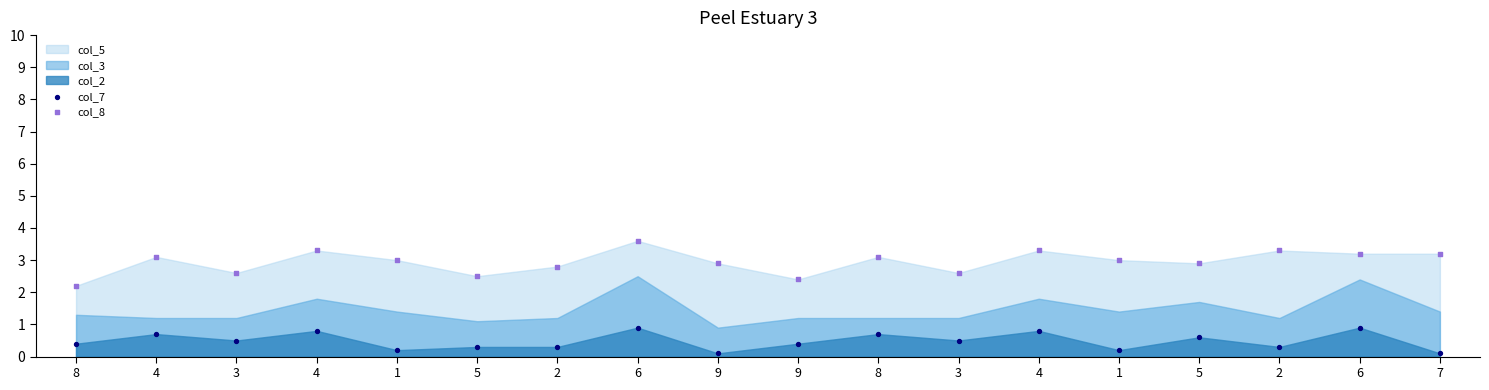

In the col_8 series, what Y value is closest to 2?

2.2